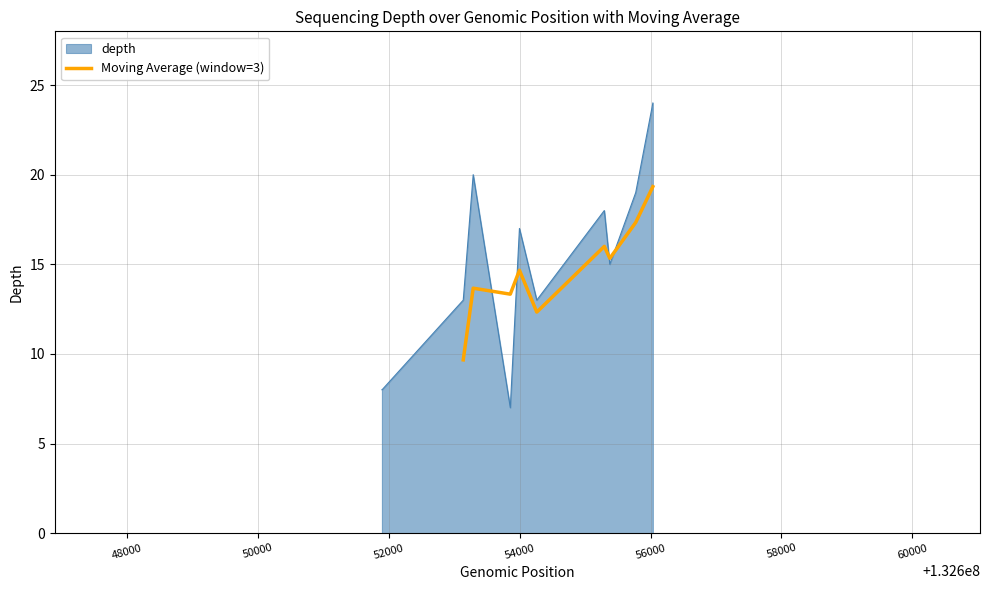

What is the maximum value for Moving Average (window=3)?

19.3